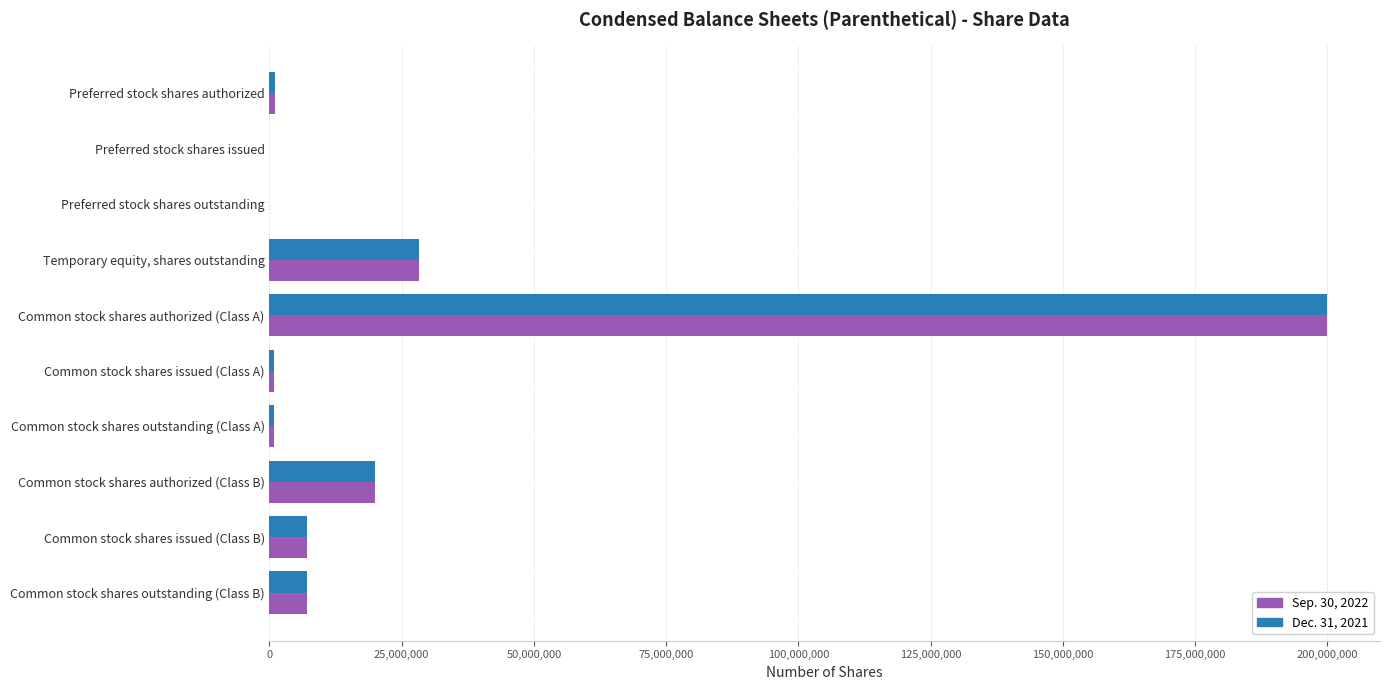

True or false: Sep. 30, 2022 has a value of 0 at Preferred stock shares outstanding.

True